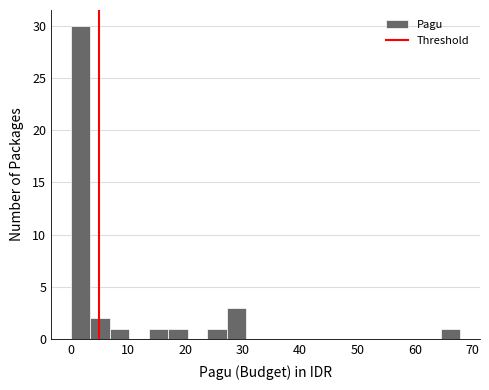

Read against the x-axis, roughly where is the centre of the tallest bar?

2